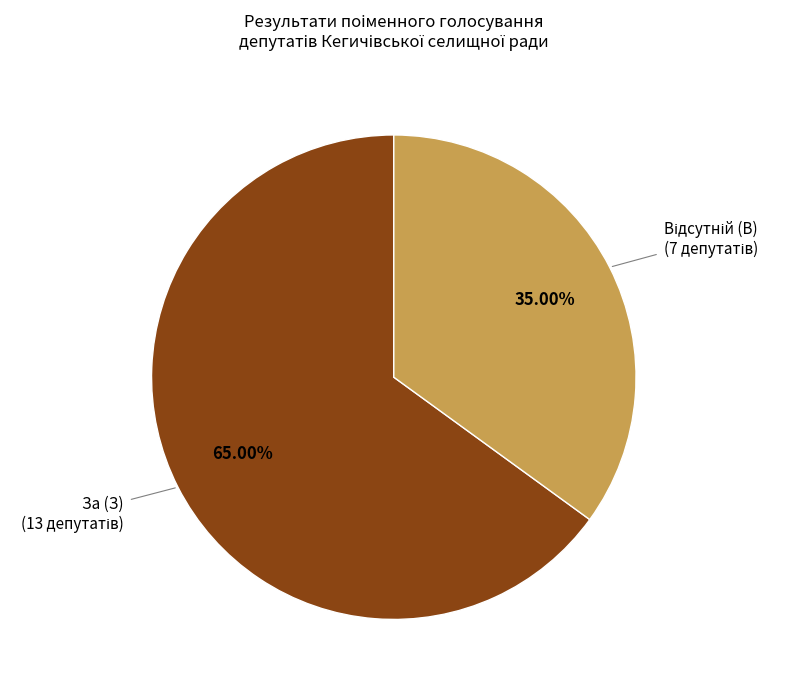

Is there any slice that represents more than half of the pie?

Yes